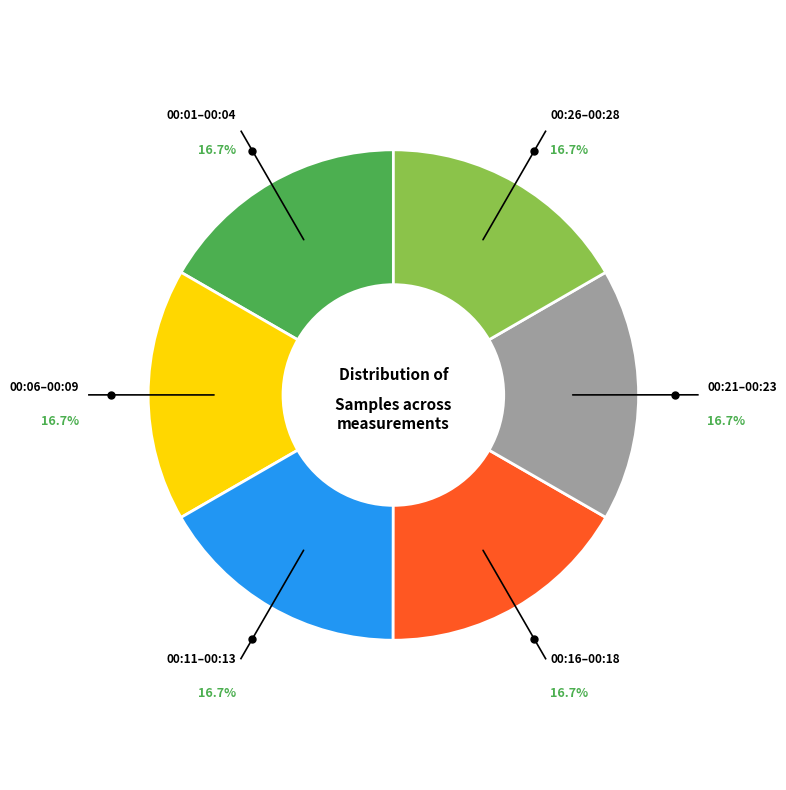

Is there a majority slice in this chart?

No